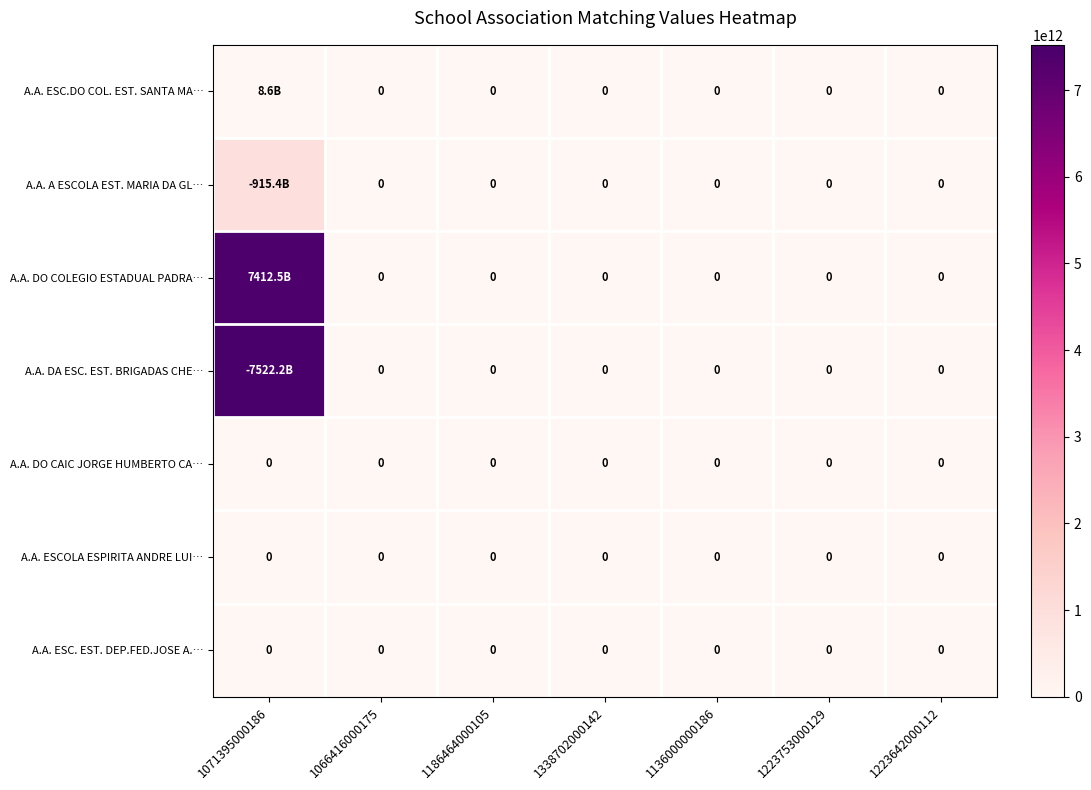

At how many categories does at least one series exceed 5693212385652?

1